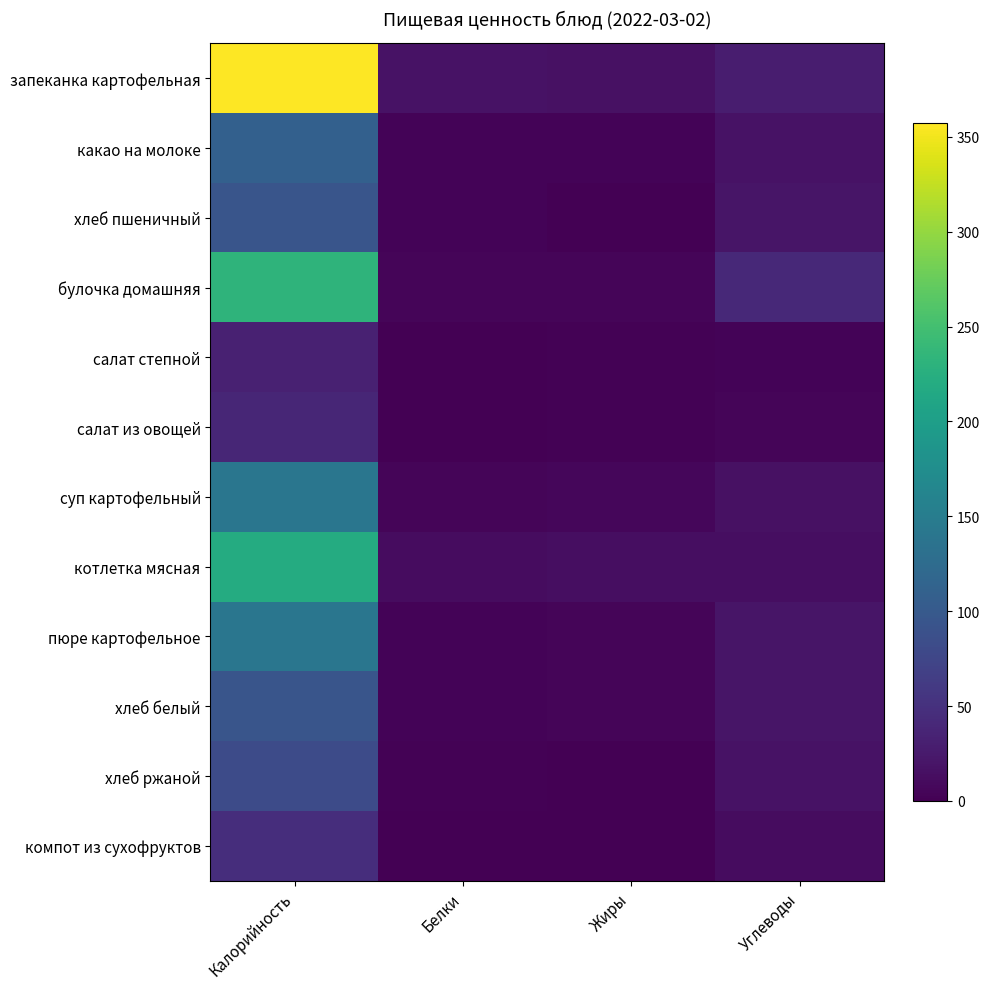

How many data points does each series have?

4